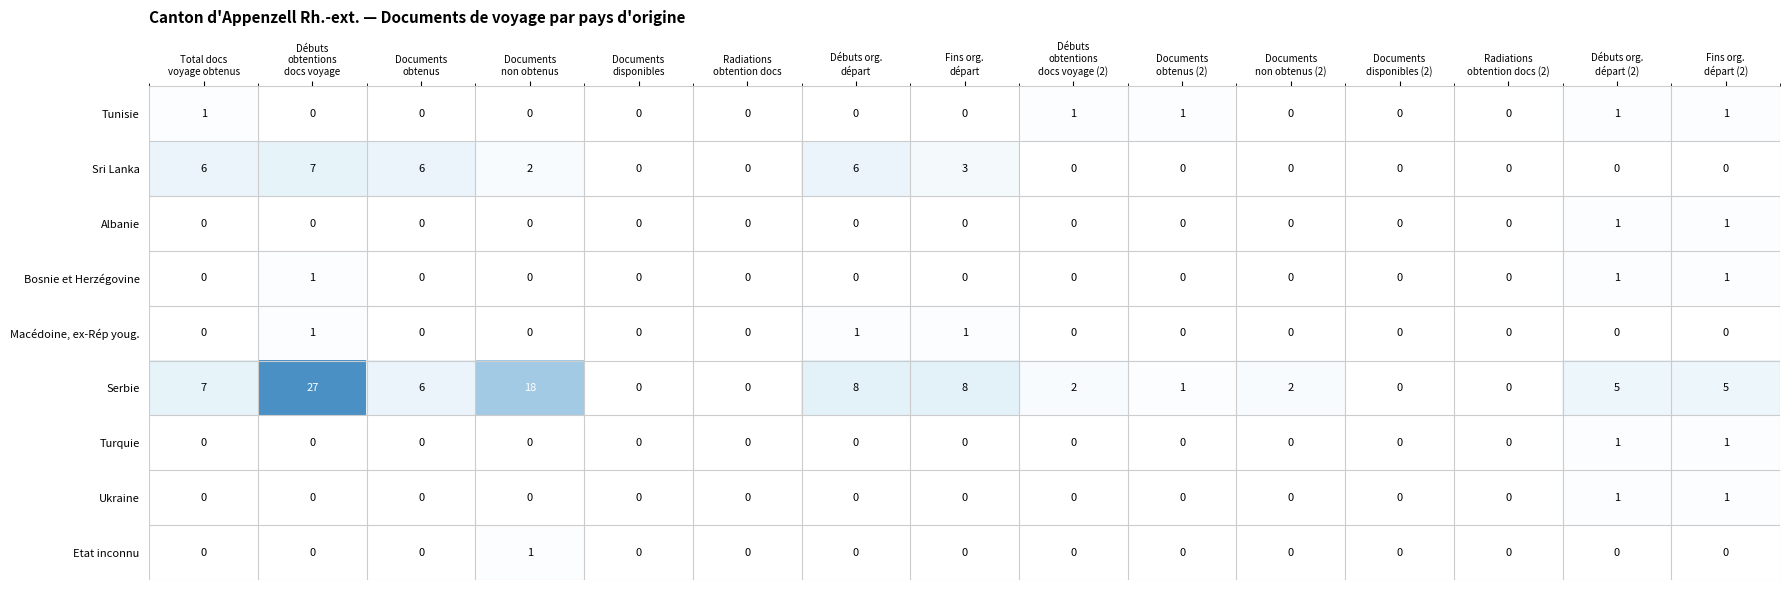

Count the number of data series in this chart.

9